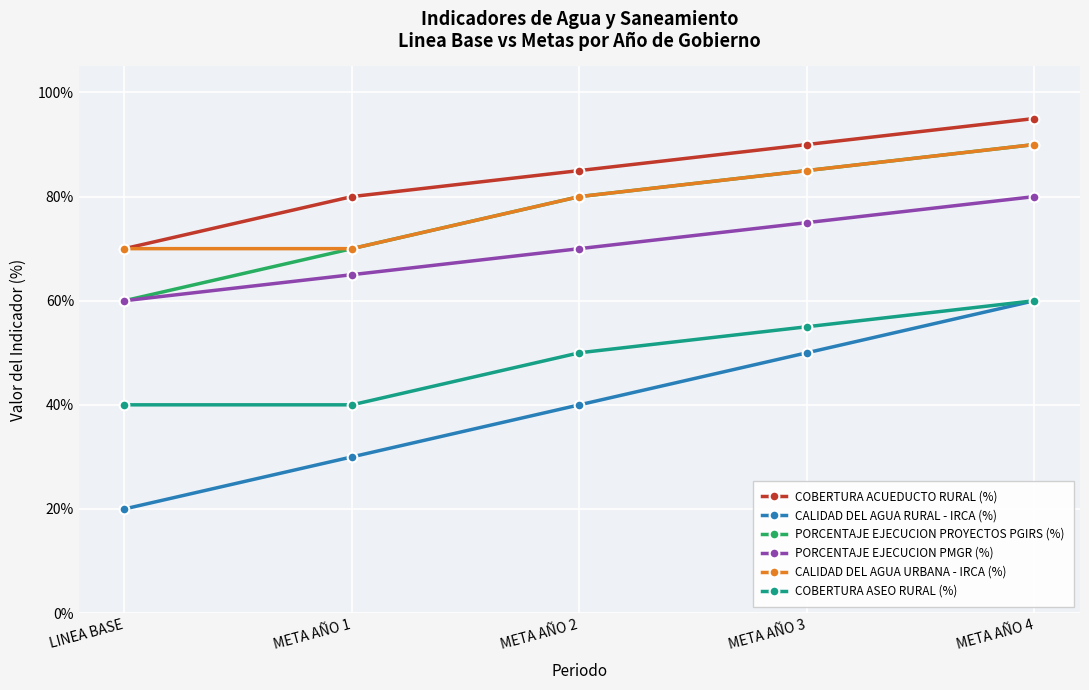

At which category is the sum across all series the highest?

META AÑO 4